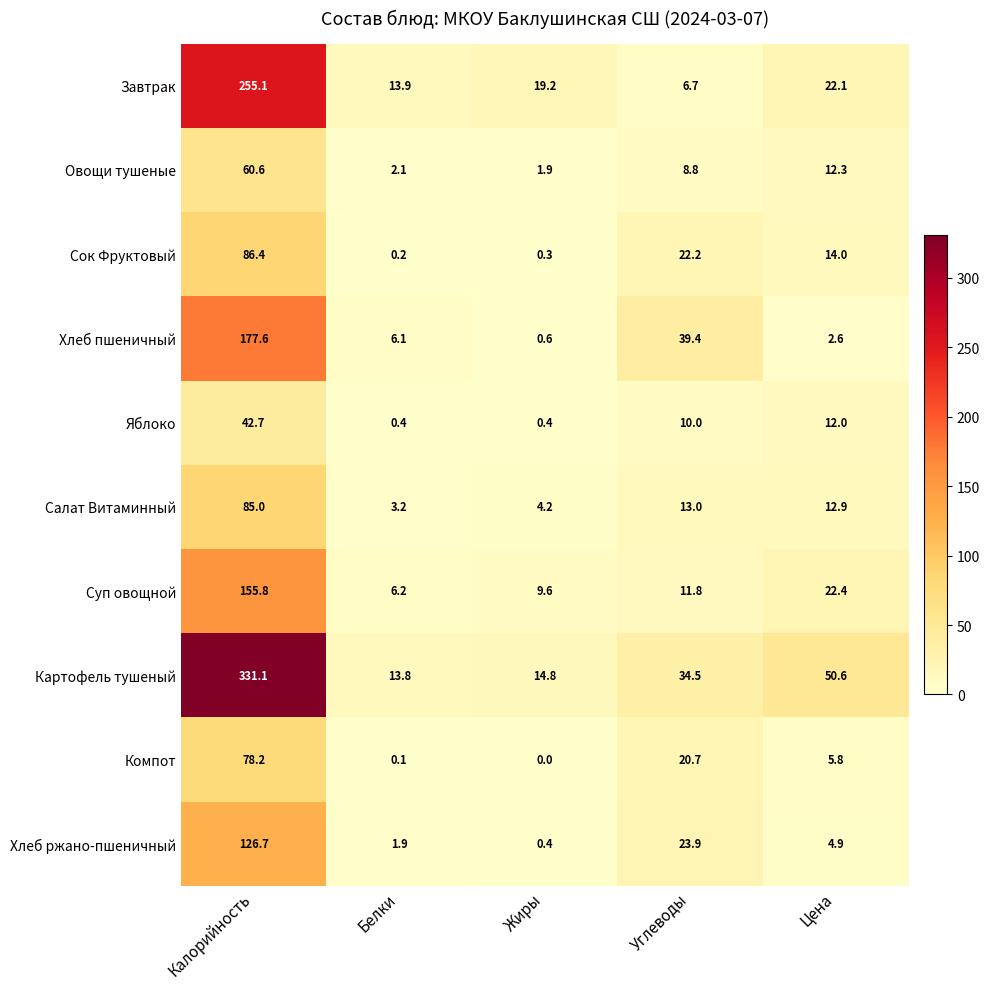

What is the total value across all series at Калорийность?

1399.2